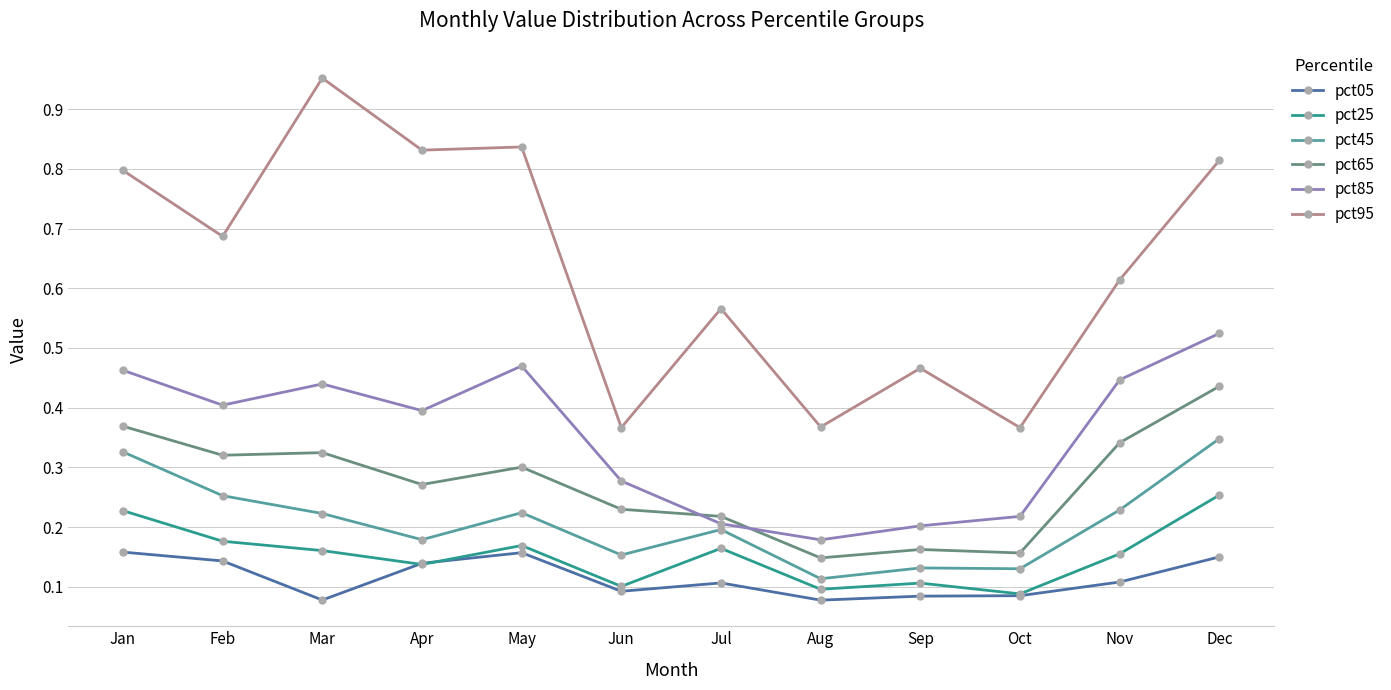

Which series changed the most between Feb and Sep?

pct95